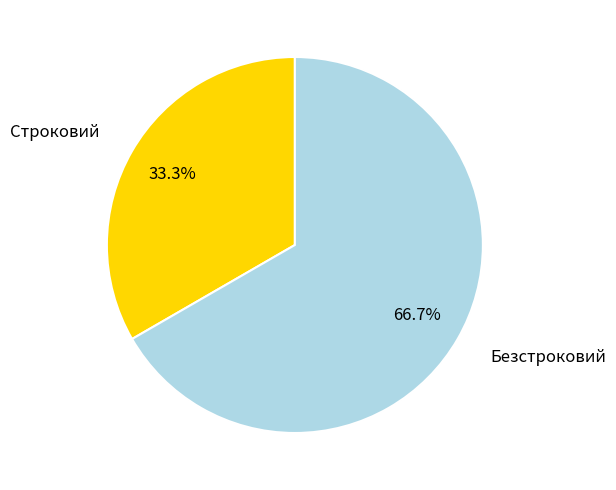

What is the ratio of the value at Безстроковий to the value at Строковий?

2.0